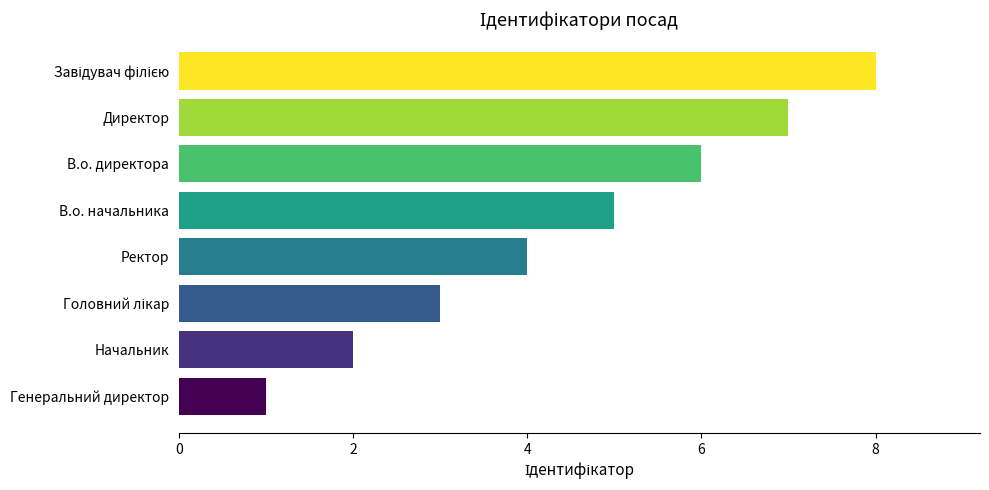

Is it true that the value at В.о. директора is 3?

False